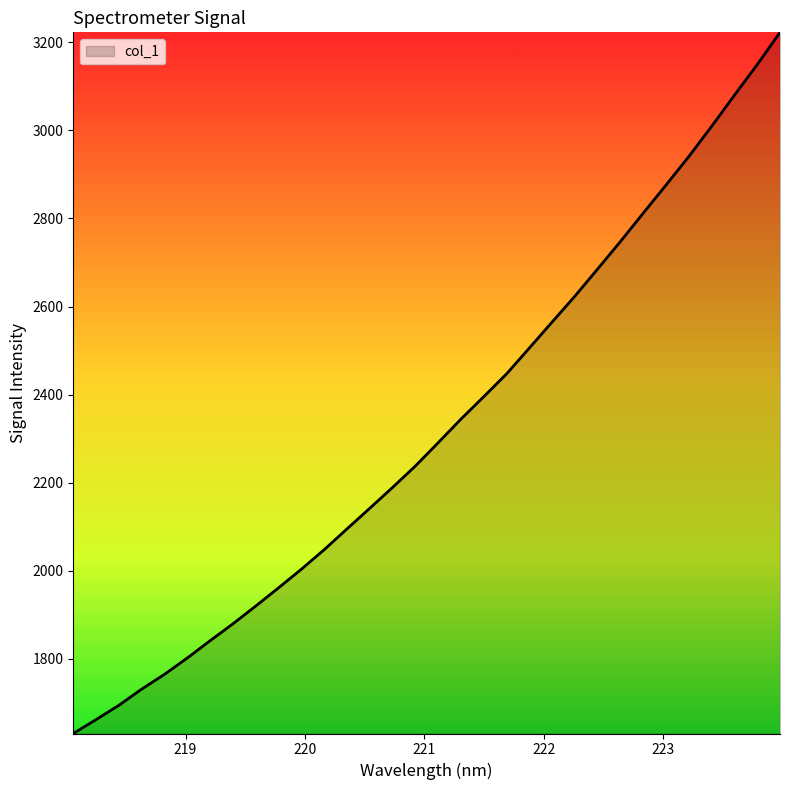

What is the greatest value displayed?

3222.4